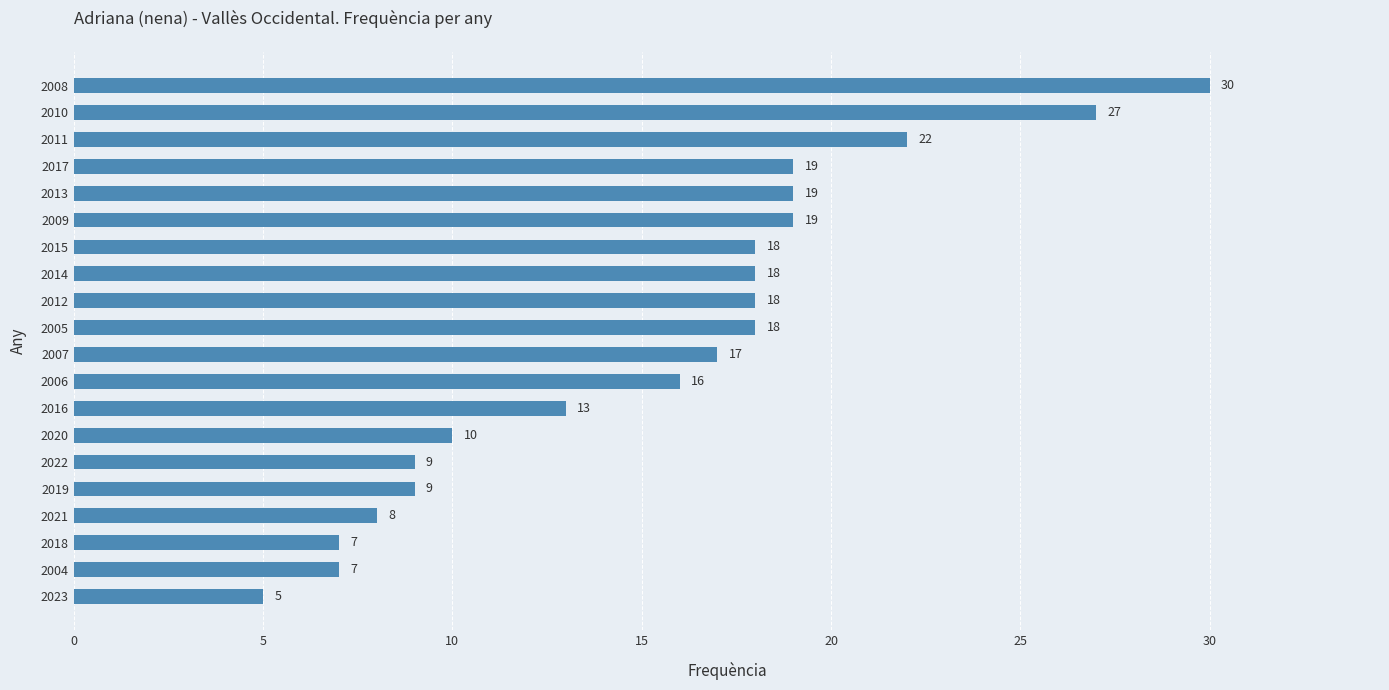

At which label is the value closest to 17?

2007